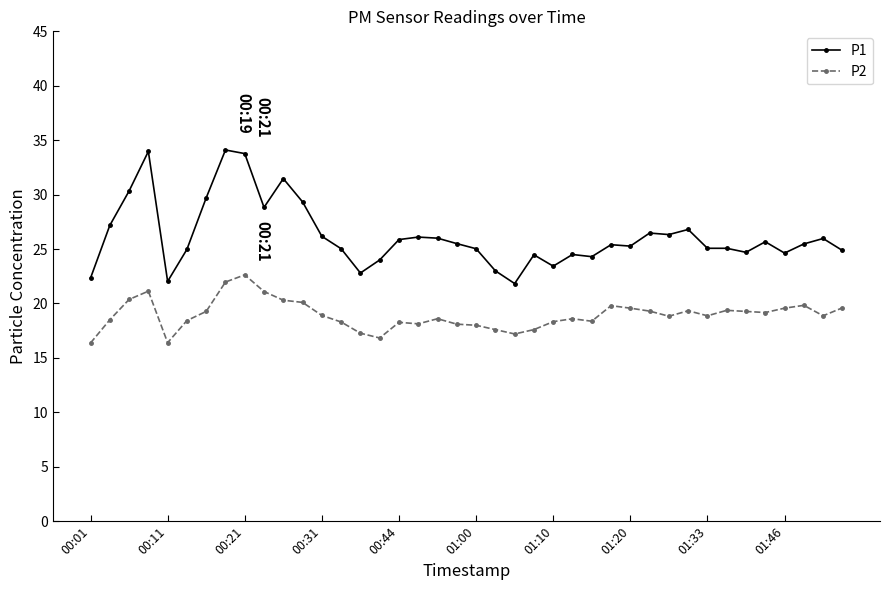

Which series has the largest range (max minus min)?

P1